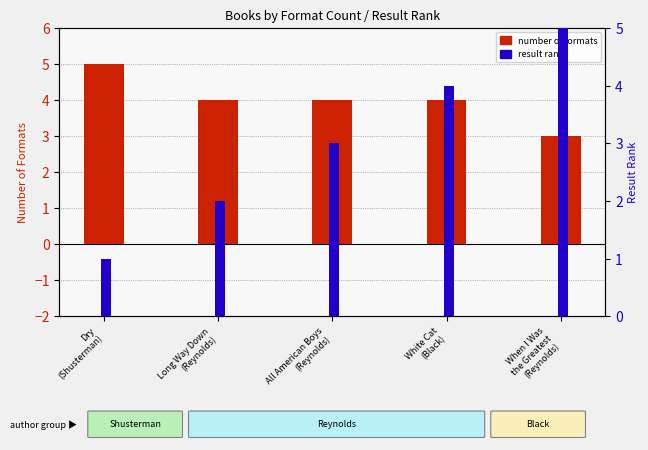

Between Long Way Down
(Reynolds) and White Cat
(Black), which series saw the biggest shift?

result rank